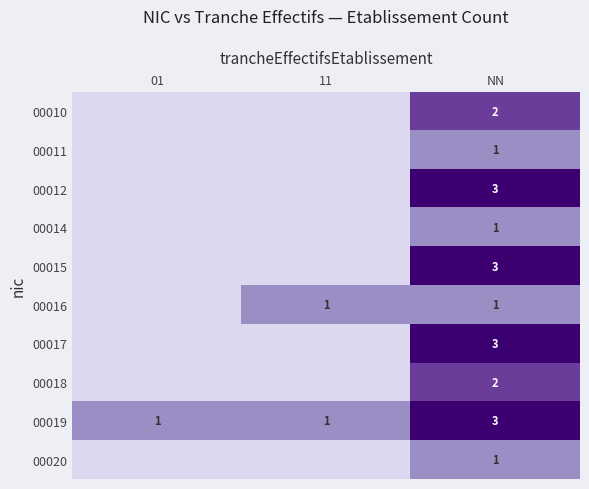

The value of 00019 at 01 is 2. True or false?

False